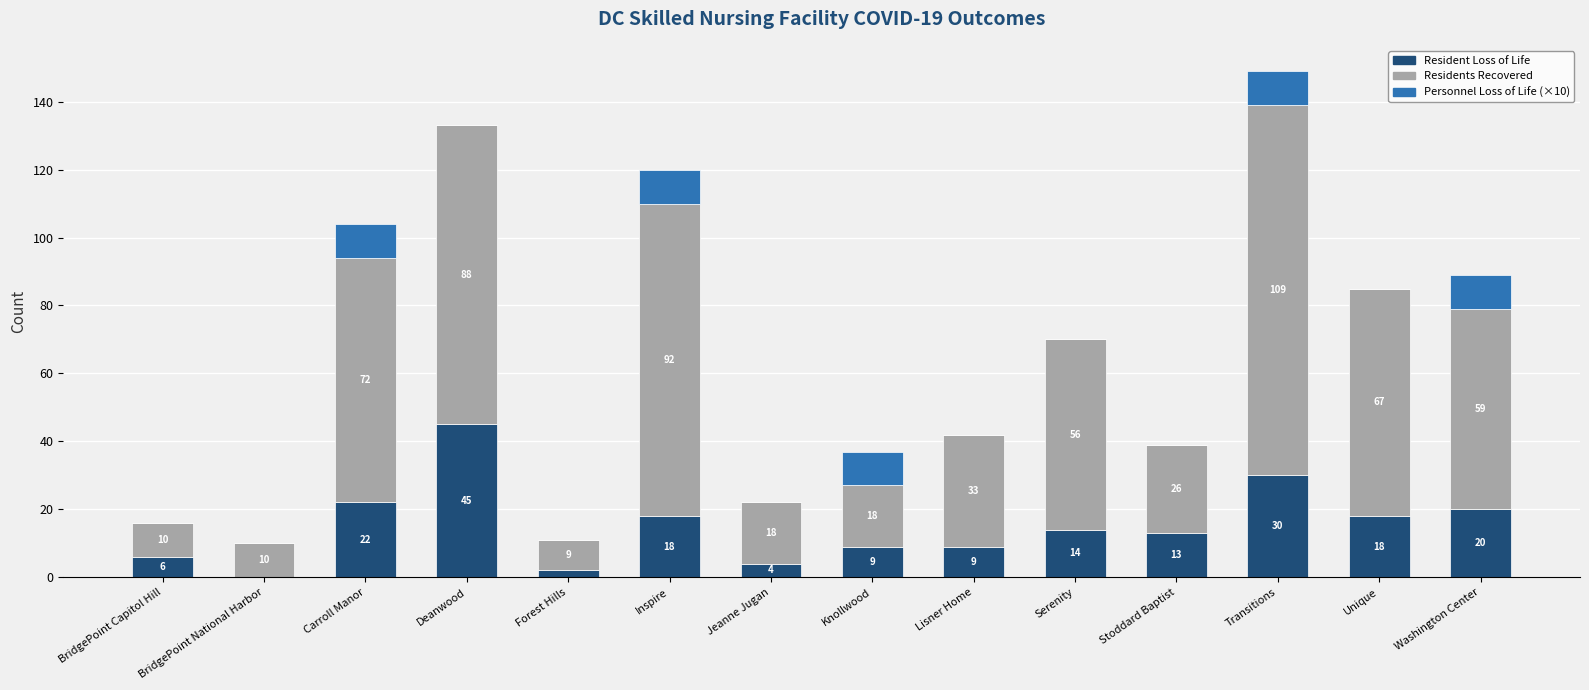

What is the total value across all series at Transitions?

149